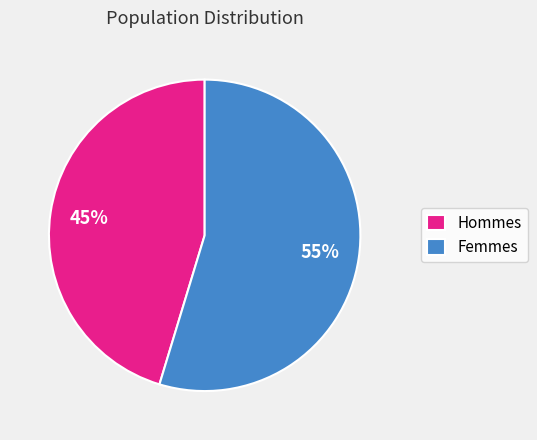

Approximately how many times larger is the value at Hommes compared to Femmes?

0.8